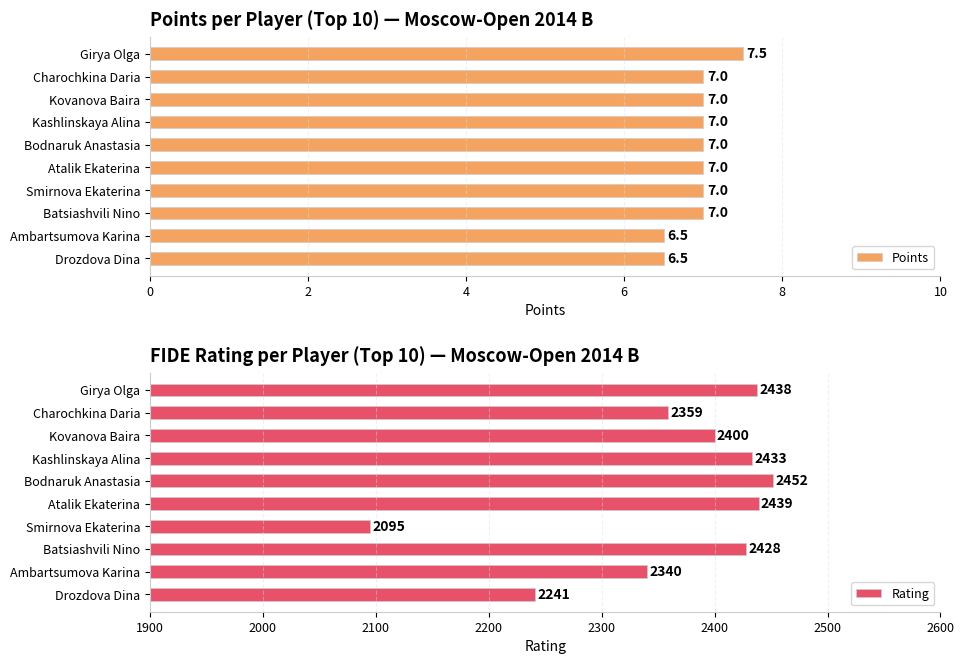

What is the value of the Rating bar at the 6th from the left?

2439.0